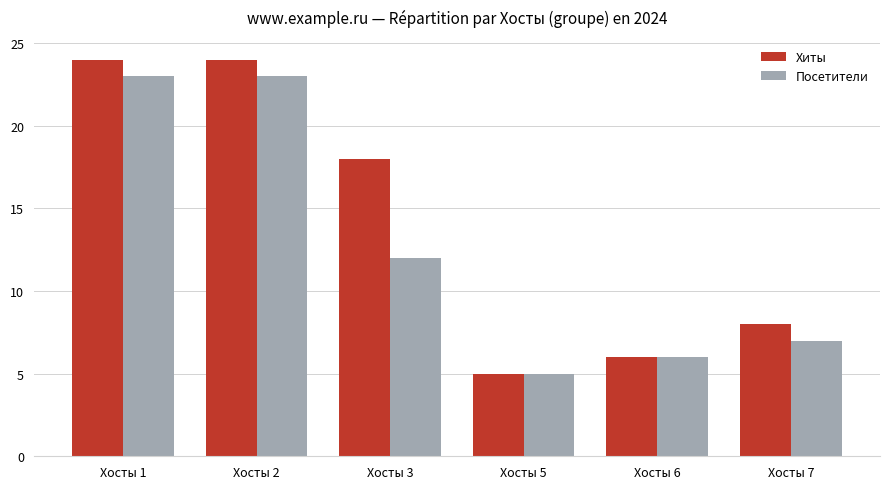

At which category does the chart reach its minimum across all series?

Хосты 5